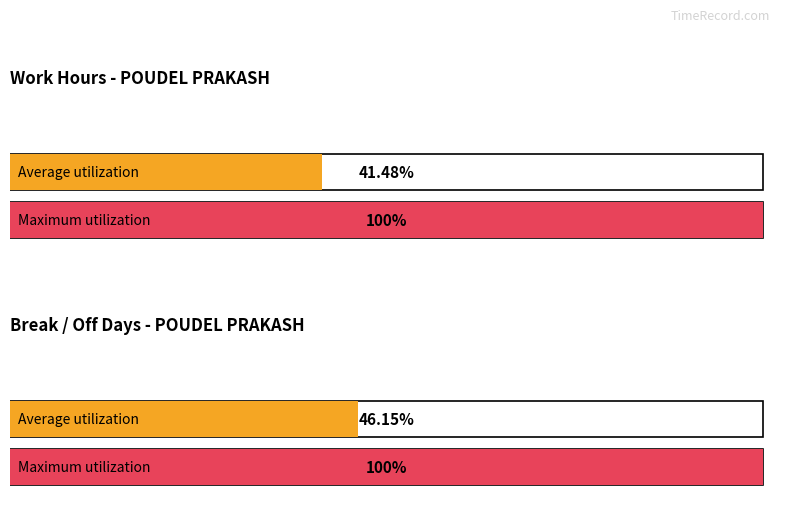

How many bars are there in each group?

2